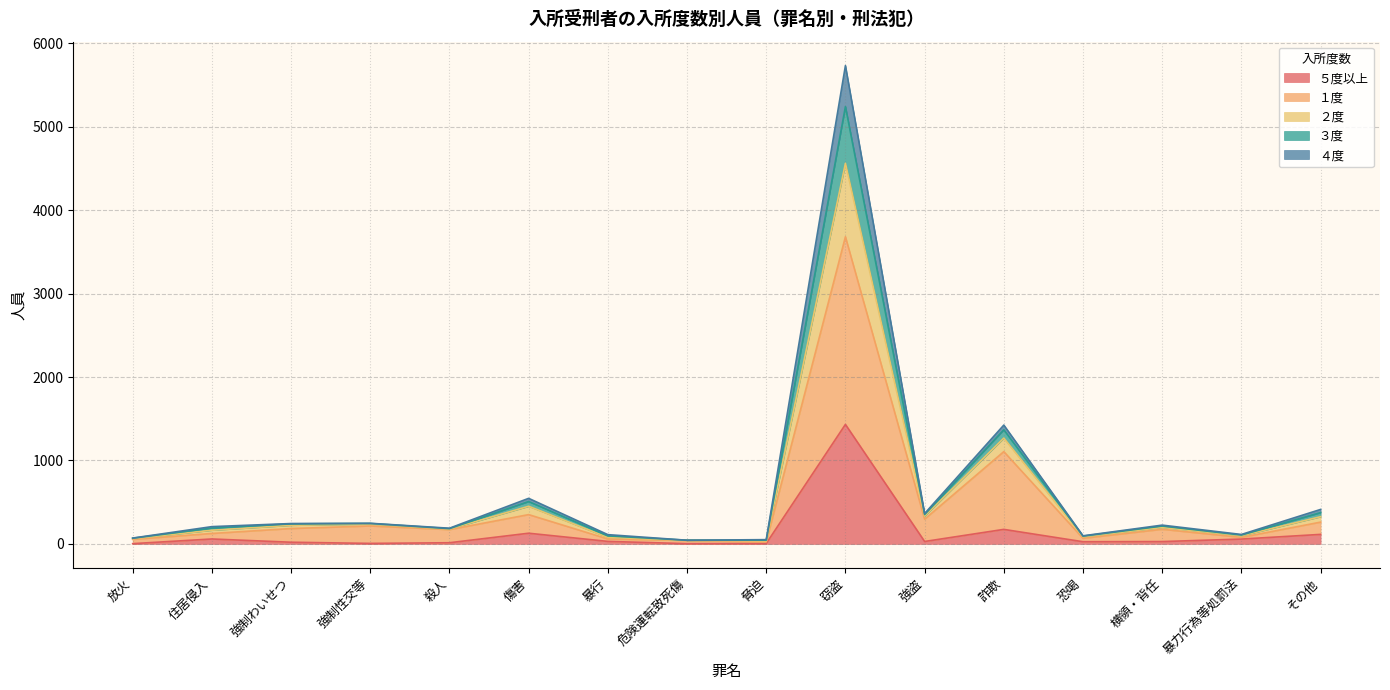

True or false: ４度 and ３度 cross at least once.

False